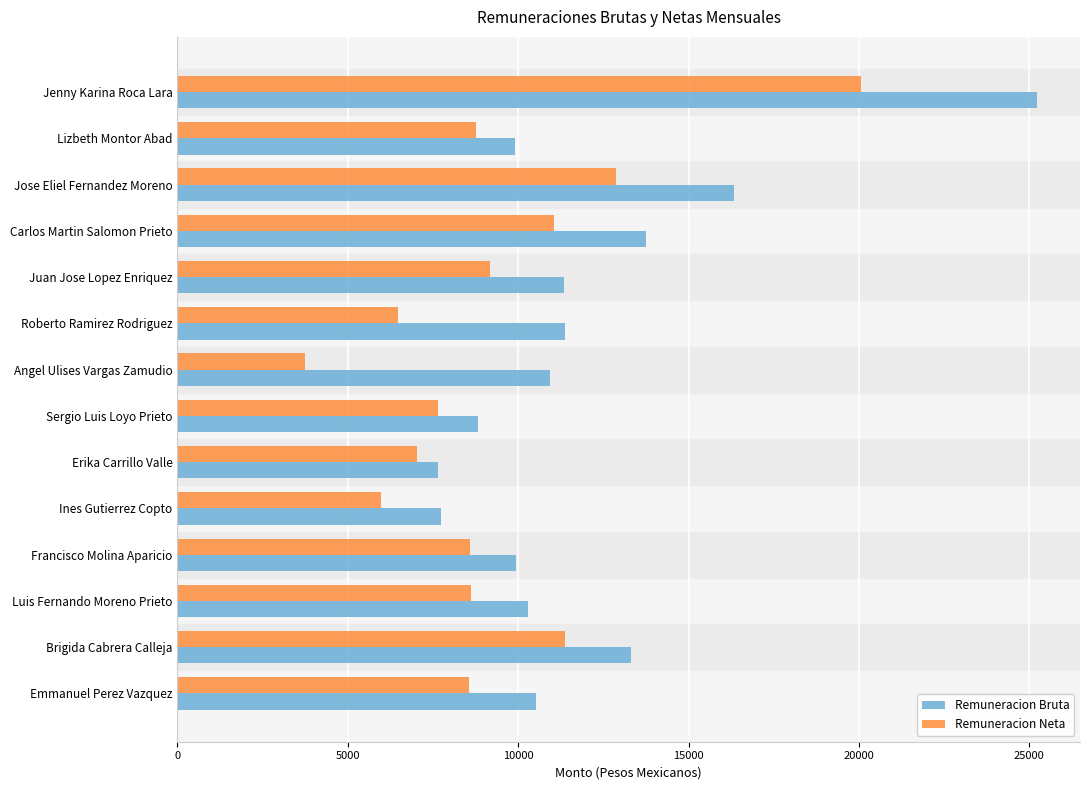

Is it true that Remuneracion Bruta equals 10523.4 at Emmanuel Perez Vazquez?

True